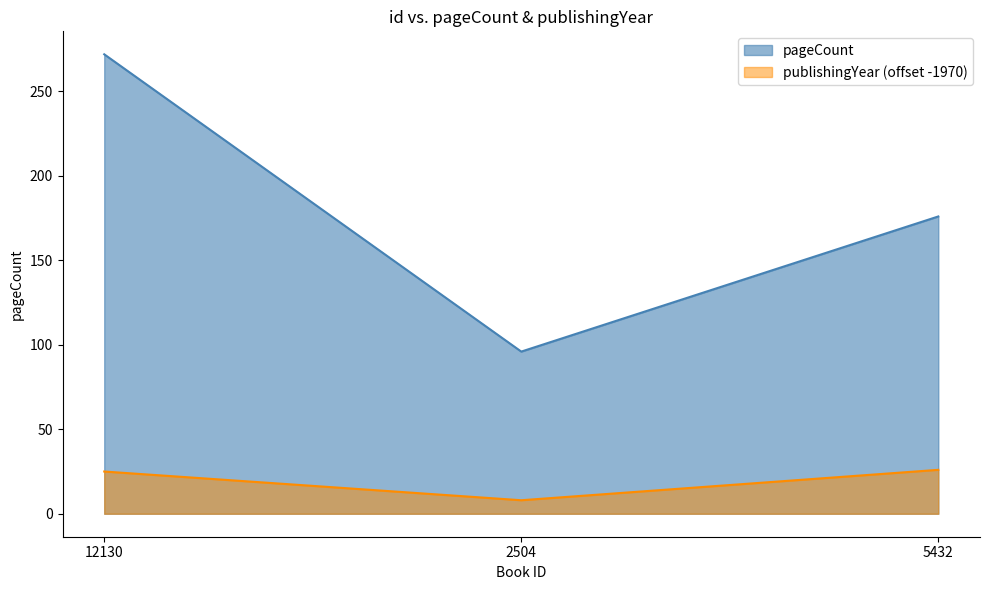

Which category has the lowest value across all series?

2504